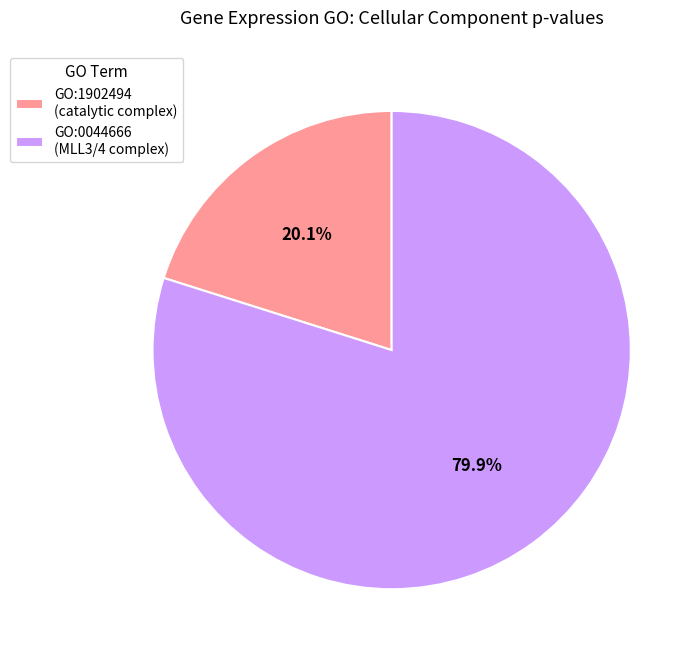

What percentage do GO:0044666 and GO:1902494 together represent?

100.0%